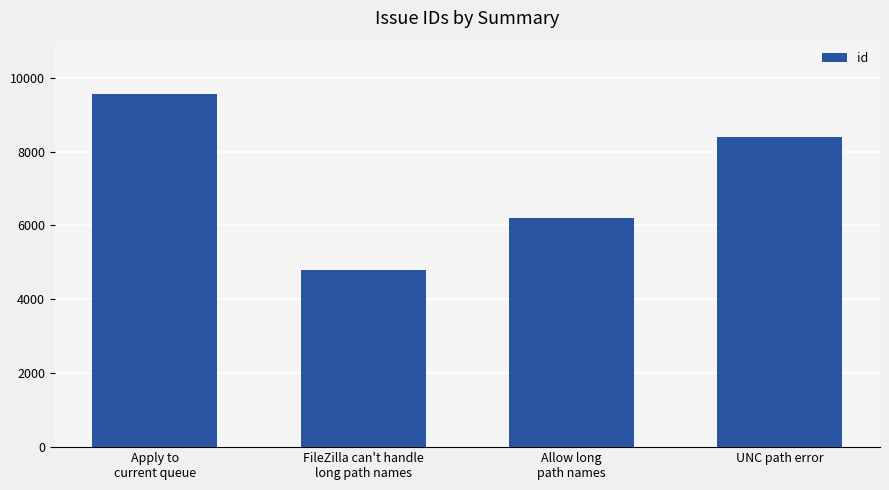

At which label does the data first exceed 8398?

Apply to
current queue